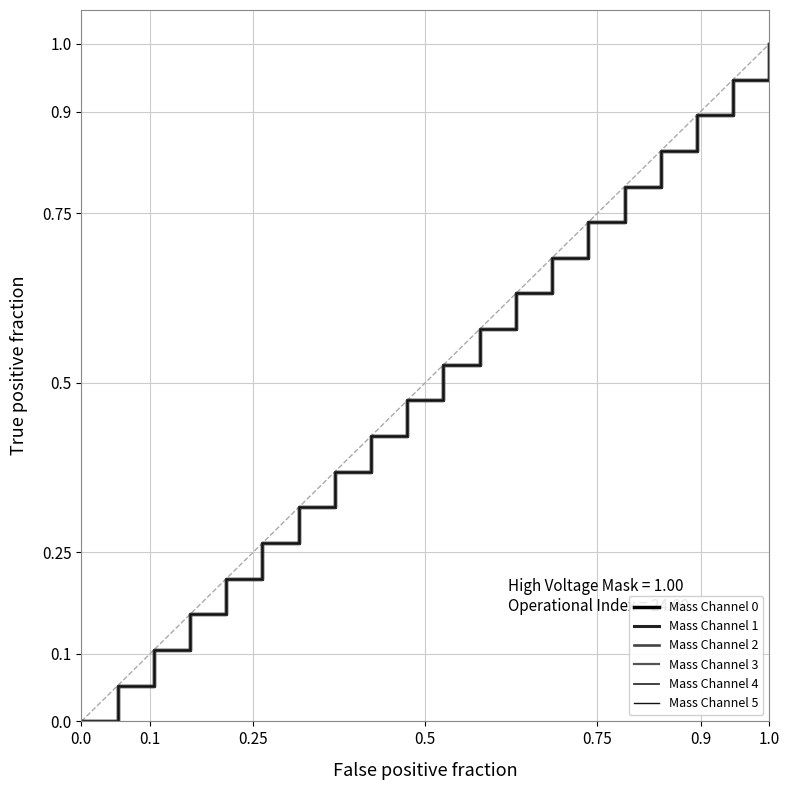

Does the chart have visible grid lines?

Yes